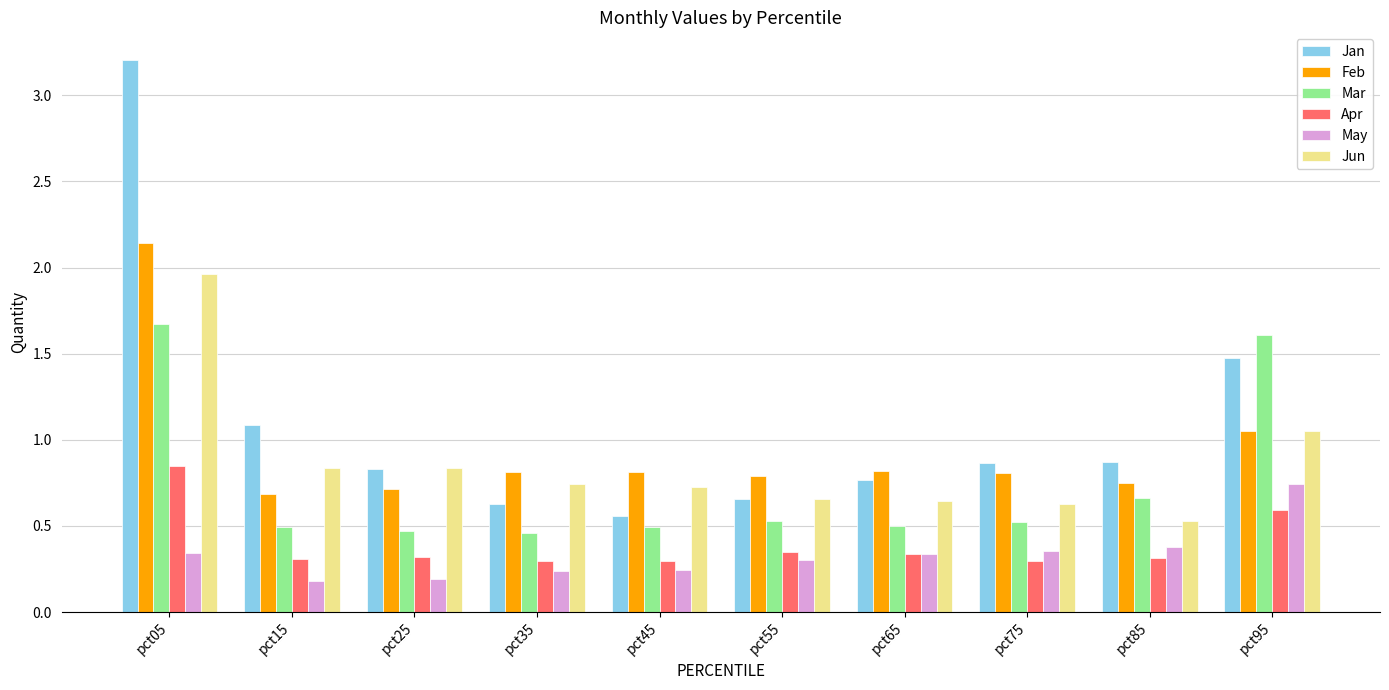

The Apr series shows 0.3 at pct45. True or false?

True